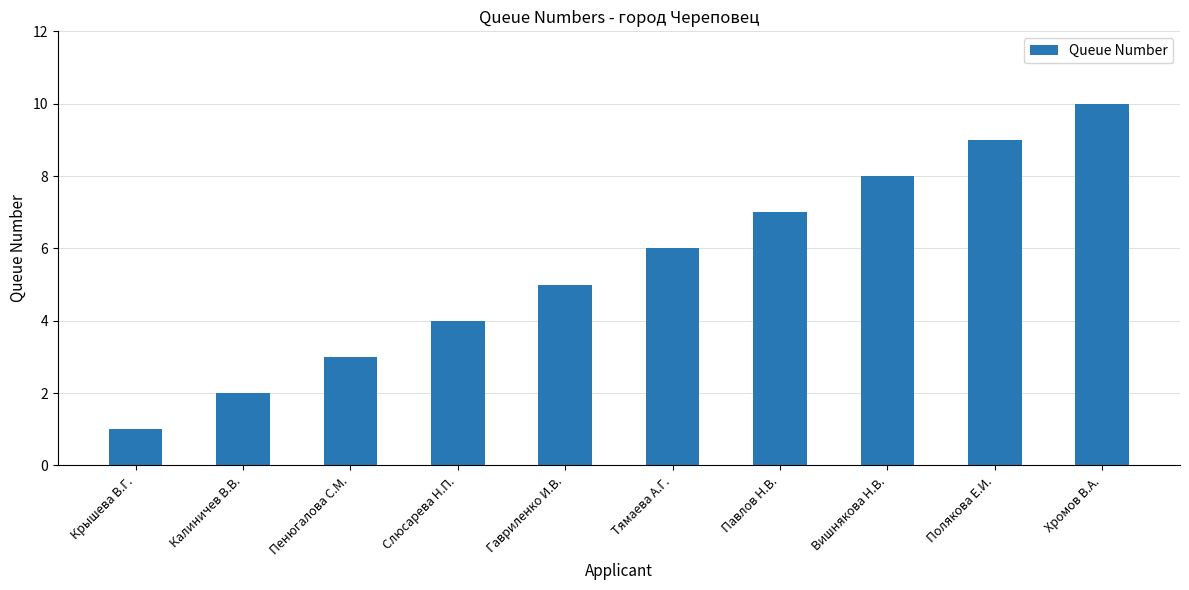

What is the difference between the values at Павлов Н.В. and Тямаева А.Г.?

1